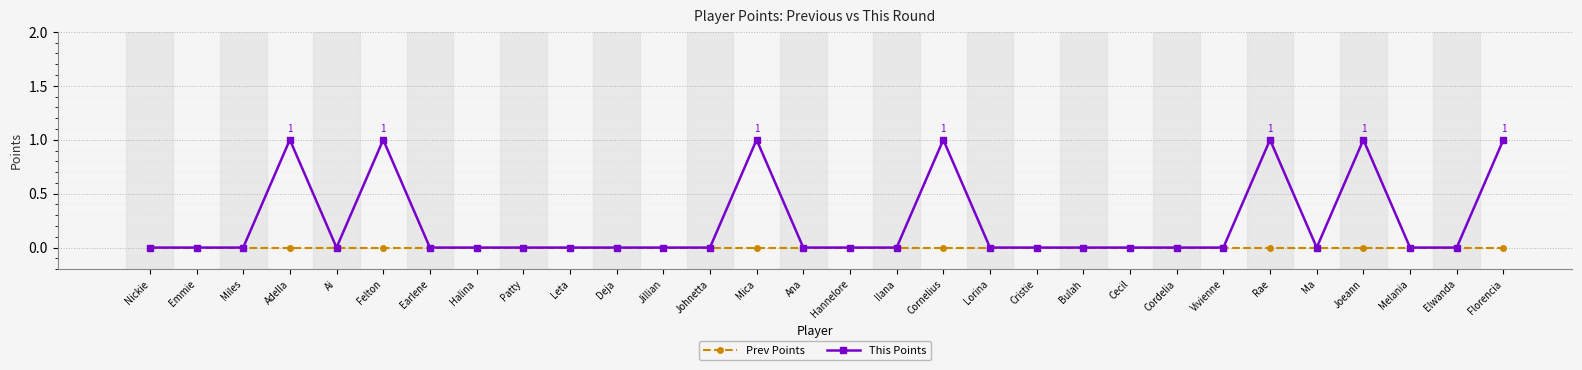

What position from the right is Vivienne?

7